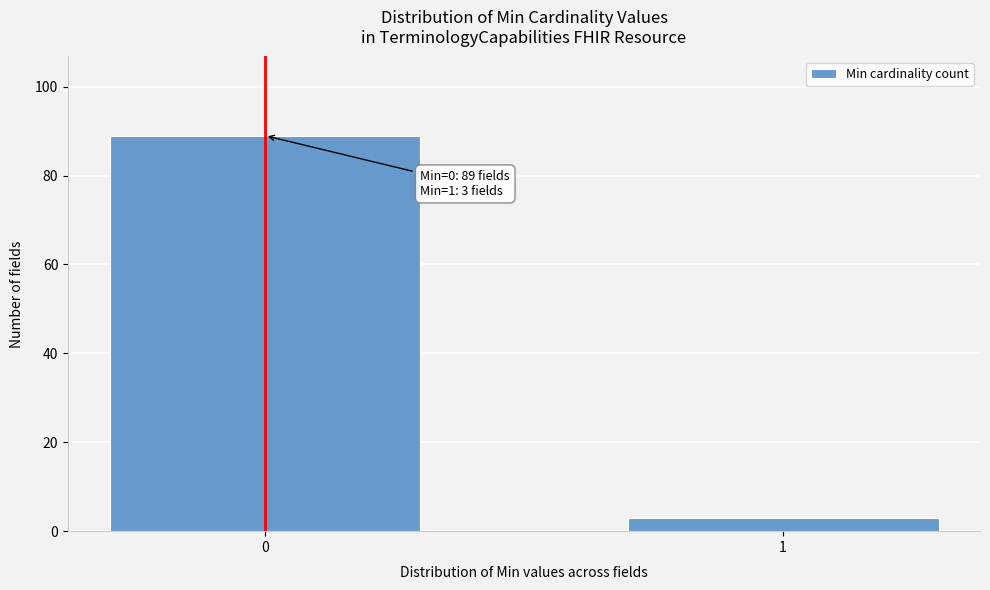

Reading left to right, transcribe all the data shown in this chart.

89	3